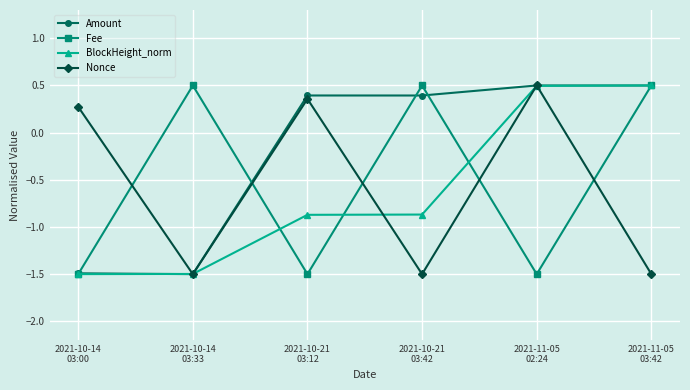

True or false: Amount has more than 2 interior local peaks.

False